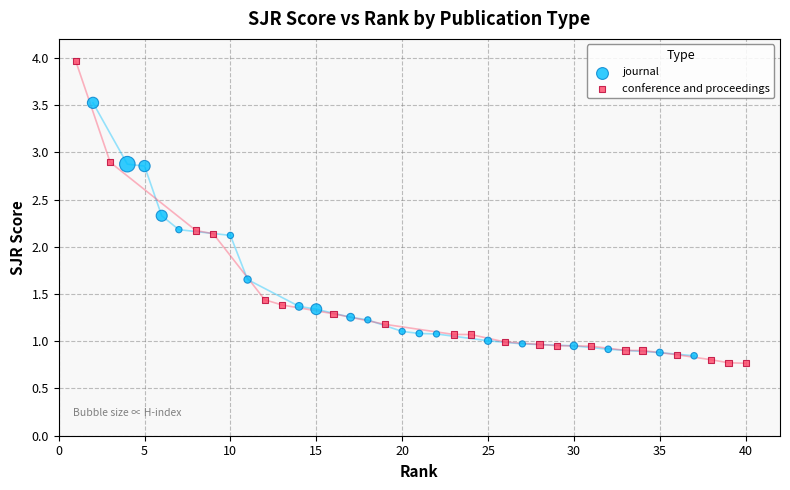

Which series reaches the maximum Y coordinate?

conference and proceedings